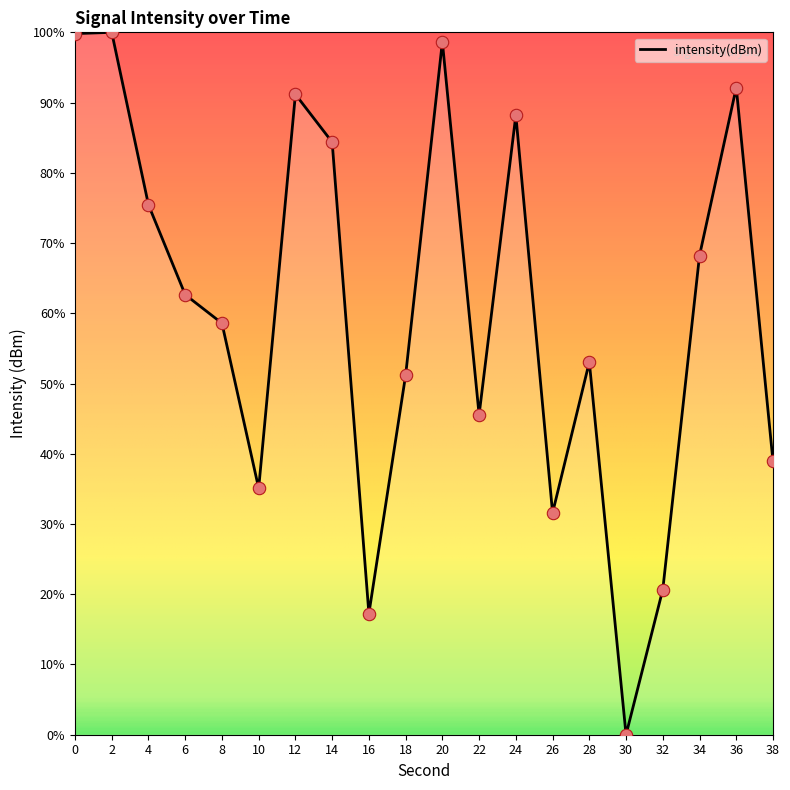

Which has a higher value, 12 or 38?

12